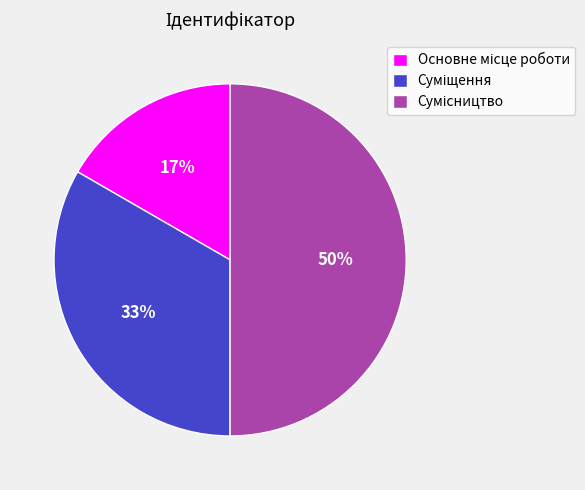

To the nearest percent, what is the average slice percentage?

33%